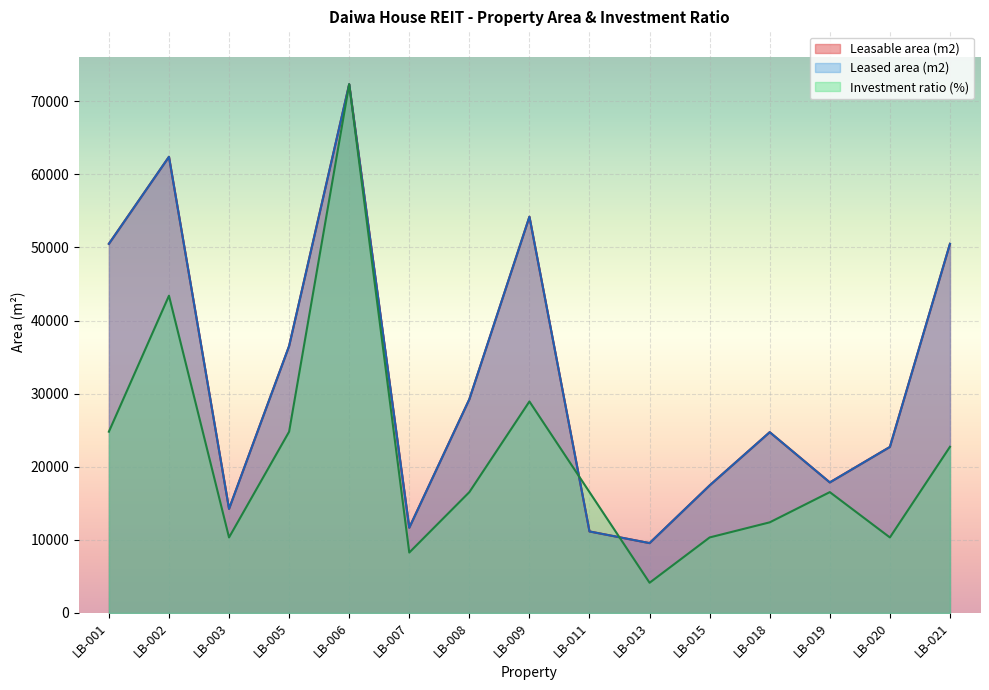

Reading right to left, extract all data points from this chart.

Leasable area (m2): LB-021=50490.0	LB-020=22708.7	LB-019=17858.0	LB-018=24729.6	LB-015=17448.9	LB-013=9558.3	LB-011=11151.5	LB-009=54197.8	LB-008=29232.5	LB-007=11663.4	LB-006=72320.0	LB-005=36515.8	LB-003=14240.8	LB-002=62394.2	LB-001=50490.4
Leased area (m2): LB-021=50490.0	LB-020=22708.7	LB-019=17858.0	LB-018=24729.6	LB-015=17448.9	LB-013=9558.3	LB-011=11151.5	LB-009=54197.8	LB-008=29232.5	LB-007=11663.4	LB-006=72320.0	LB-005=36515.8	LB-003=14240.8	LB-002=62394.2	LB-001=50490.4
Investment ratio (%): LB-021=22729.1	LB-020=10331.4	LB-019=16530.3	LB-018=12397.7	LB-015=10331.4	LB-013=4132.6	LB-011=16530.3	LB-009=28928.0	LB-008=16530.3	LB-007=8265.1	LB-006=72320.0	LB-005=24795.4	LB-003=10331.4	LB-002=43392.0	LB-001=24795.4